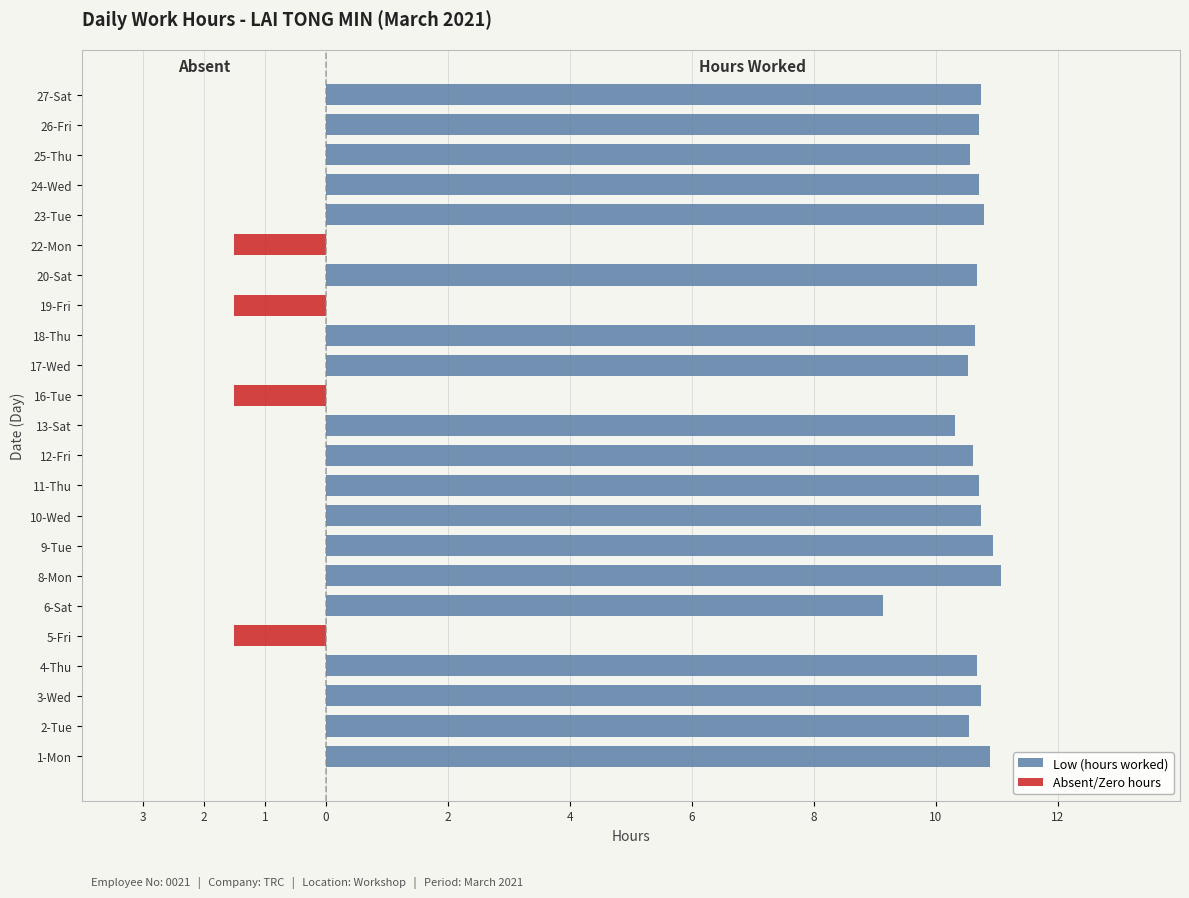

At 3-Wed, list the series in order from largest to smallest.

Low (hours worked), Absent/Zero hours